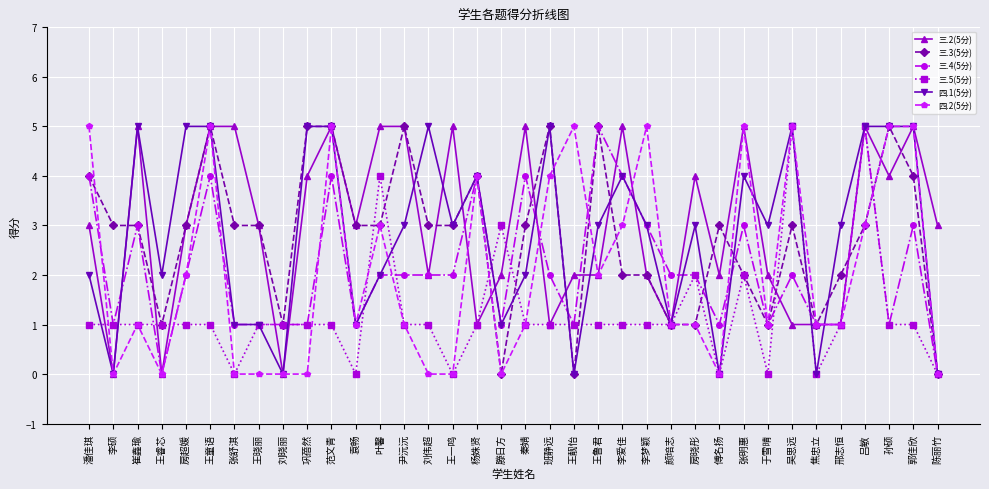

Is the value of 四.2(5分) at 张明惠 greater than the value of 四.1(5分) at 李硕?

Yes